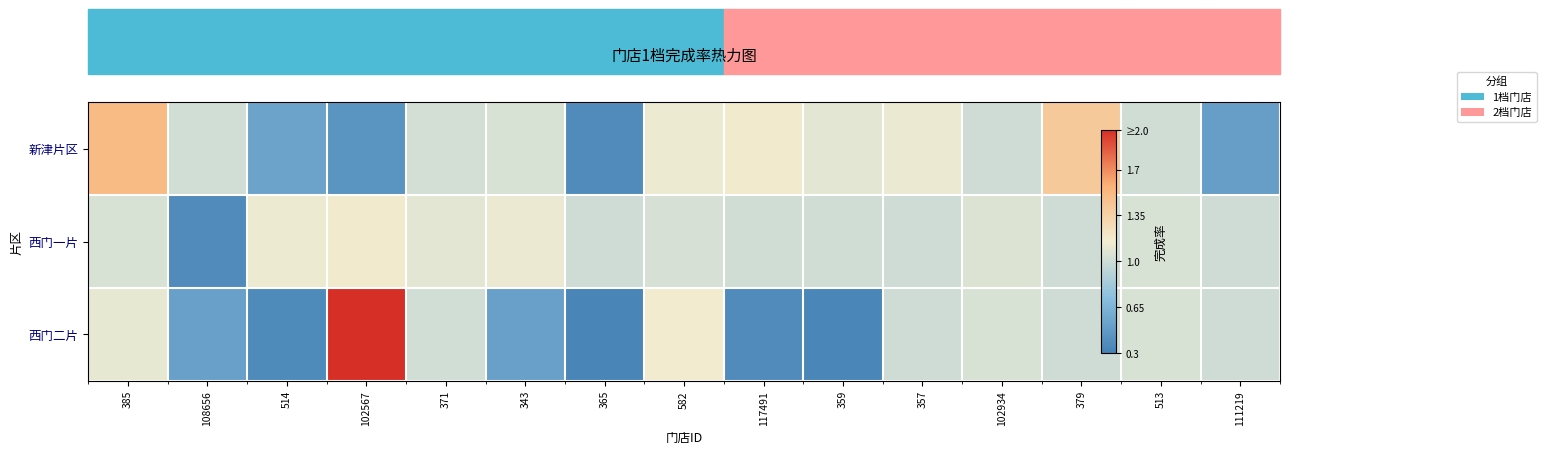

Is the value of 西门一片 at 117491 greater than the value of 西门二片 at 379?

Yes